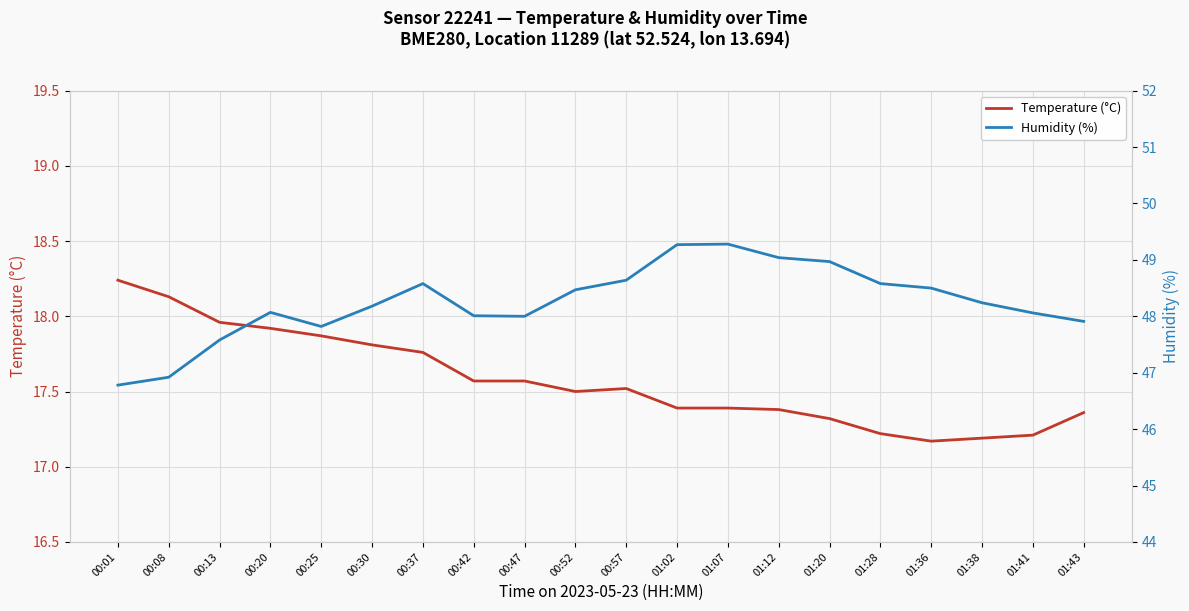

At which label is Humidity (%) closest to 48?

00:47